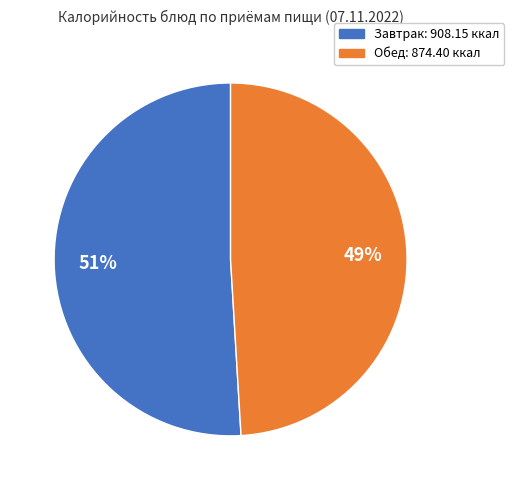

Combined, do Обед and Завтрак account for over 50%?

Yes